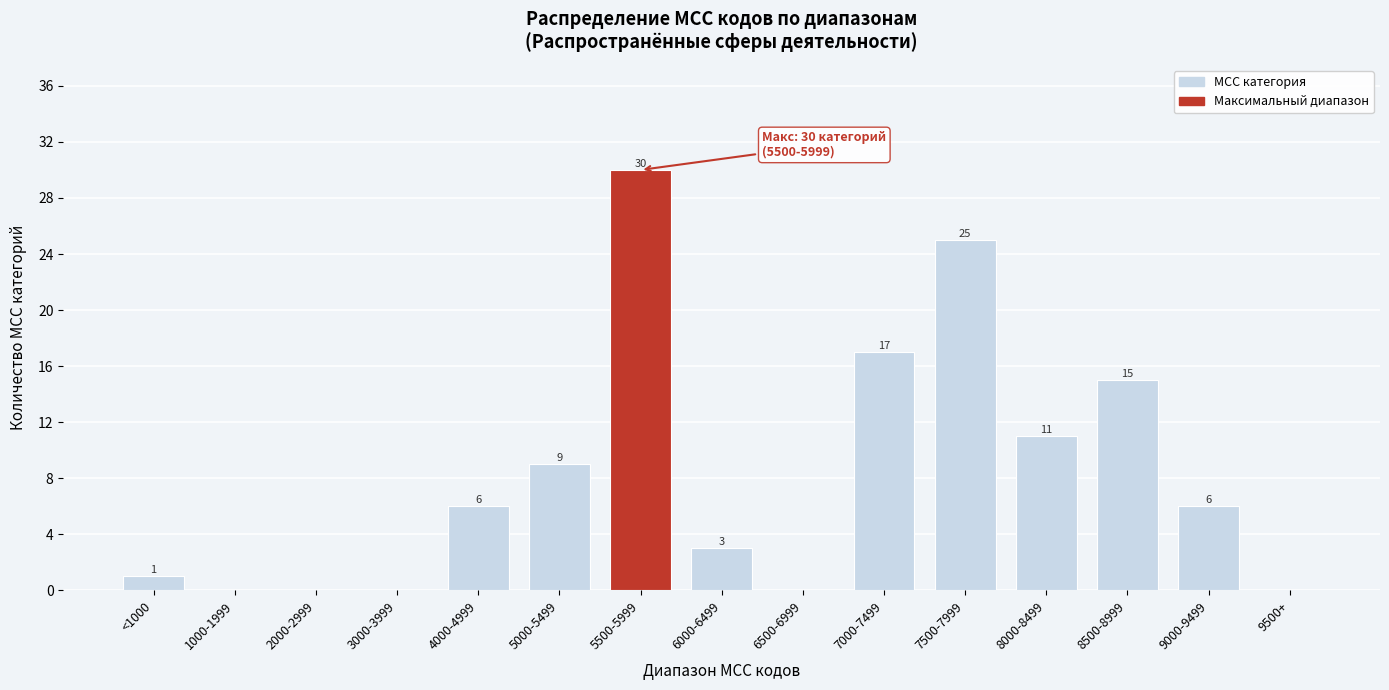

Reading left to right, what are all the values shown in this chart?

<1000=1	1000-1999=0	2000-2999=0	3000-3999=0	4000-4999=6	5000-5499=9	5500-5999=30	6000-6499=3	6500-6999=0	7000-7499=17	7500-7999=25	8000-8499=11	8500-8999=15	9000-9499=6	9500+=0